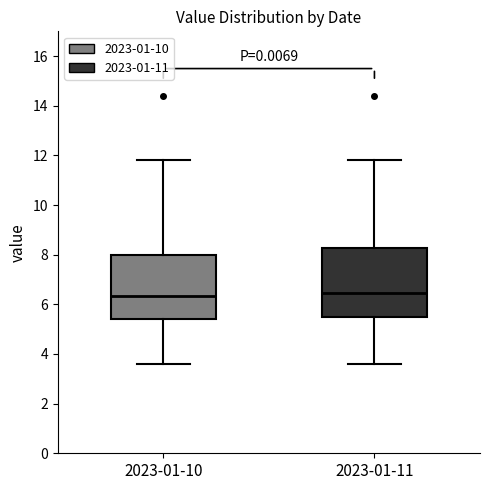

Where is the upper edge of the box for 2023-01-10 on the y-axis? The values are not printed on the chart, so give them approximately, as read against the axis.

8.0